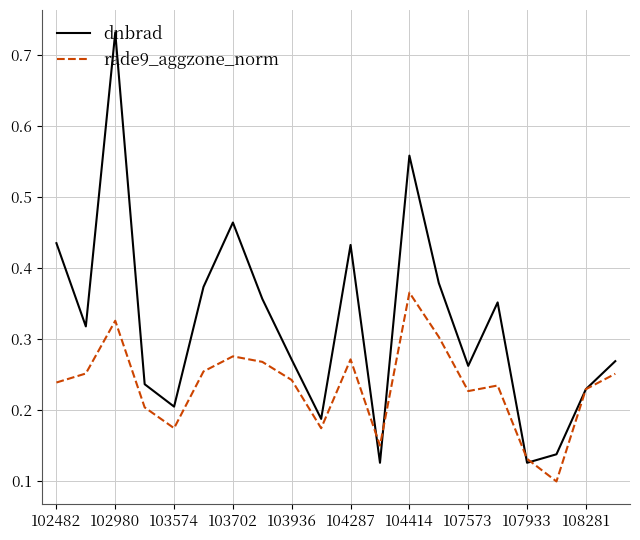

In dnbrad, how many points are higher than both neighbors (excluding endpoints)?

5